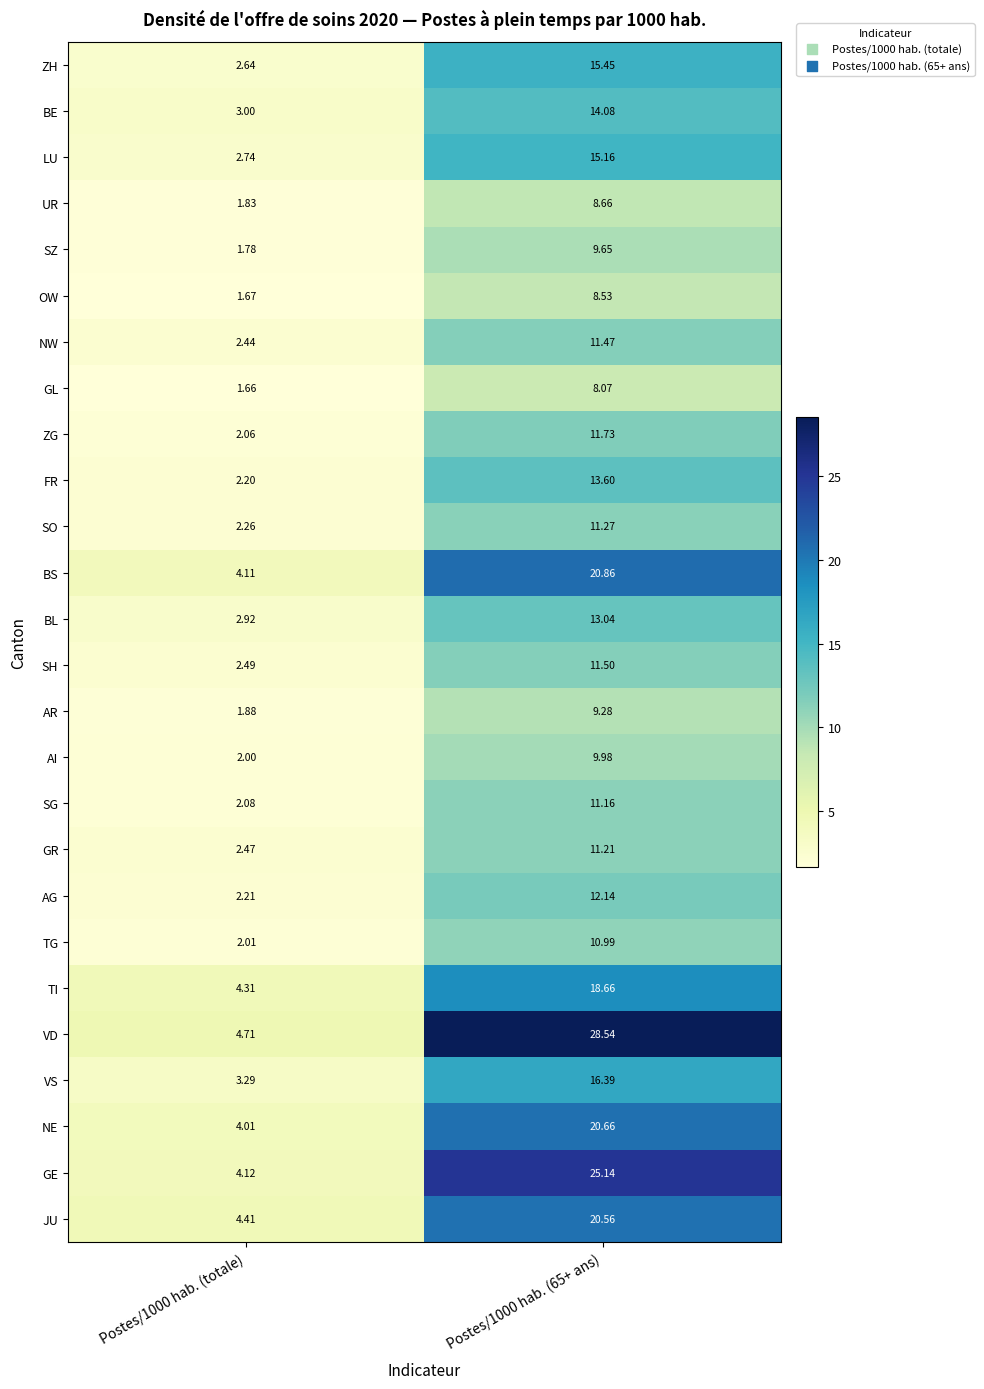

At which category is the sum across all series the highest?

Postes/1000 hab. (65+ ans)